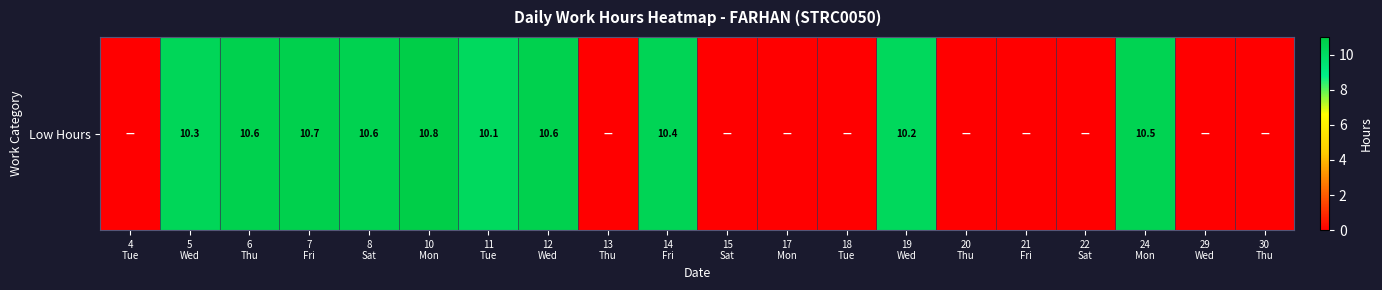

True or false: the data shows 10.5 at 24
Mon.

True